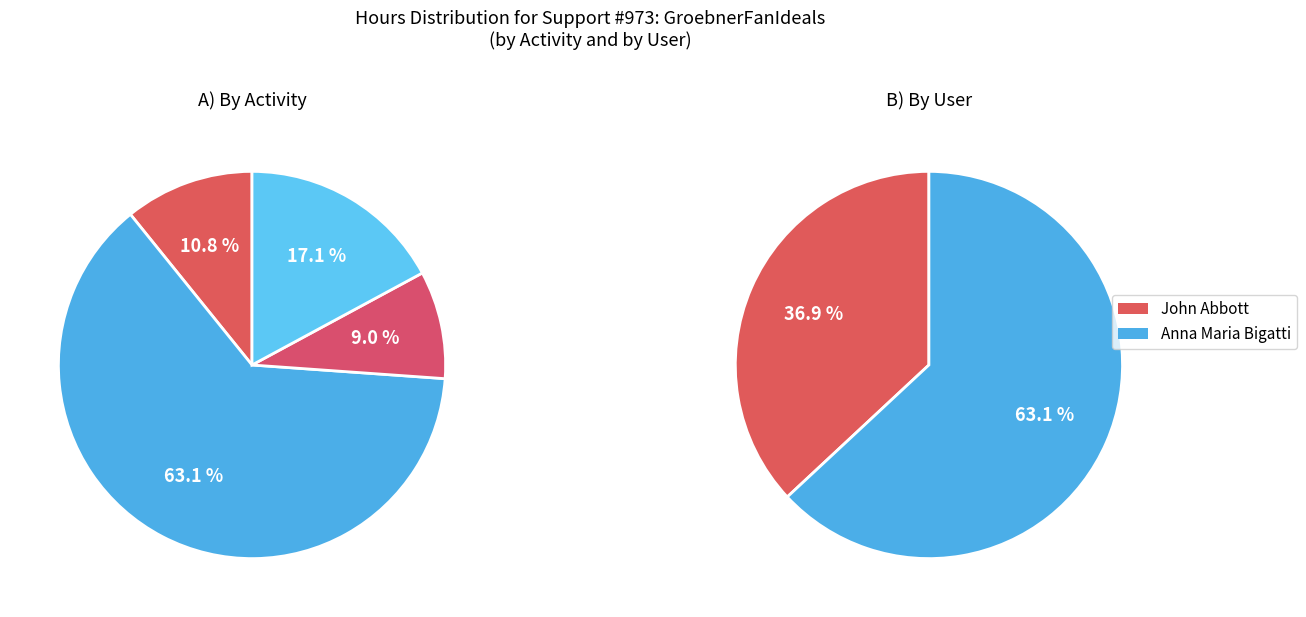

The Design slice represents 1% of the pie. True or false?

False